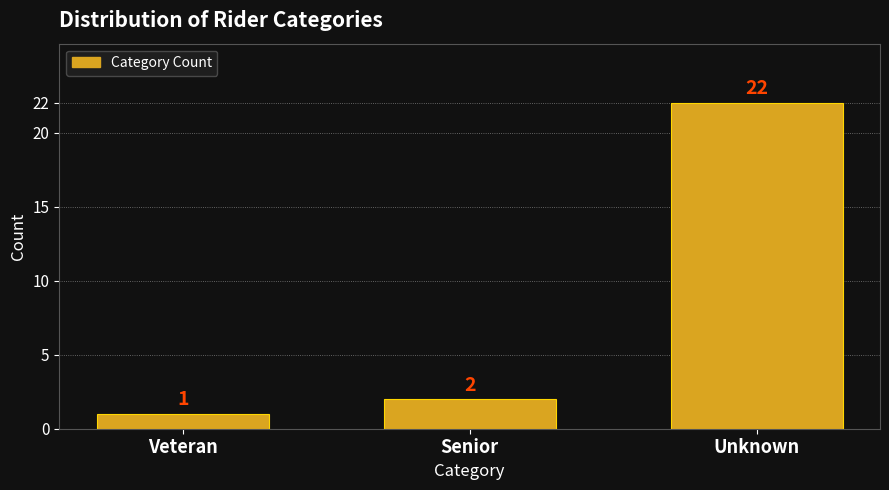

Reading left to right, transcribe all the data shown in this chart.

1	2	22